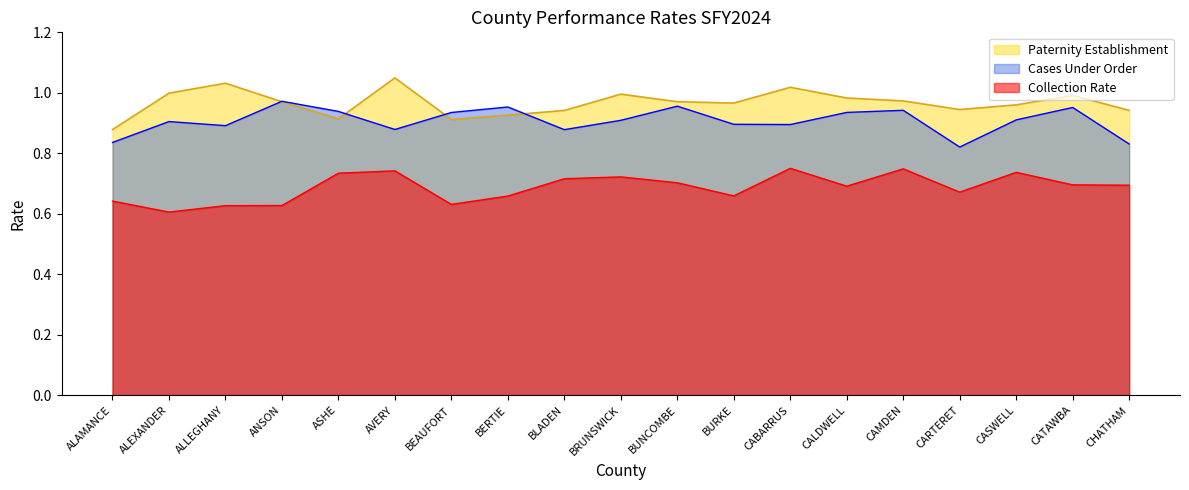

True or false: Collection Rate and Cases Under Order intersect in this chart.

False